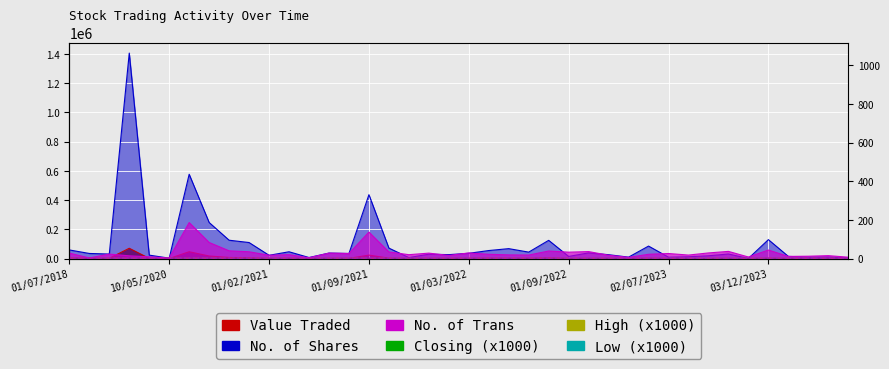

Where does the High (x1000) series first go above 50?

01/07/2018